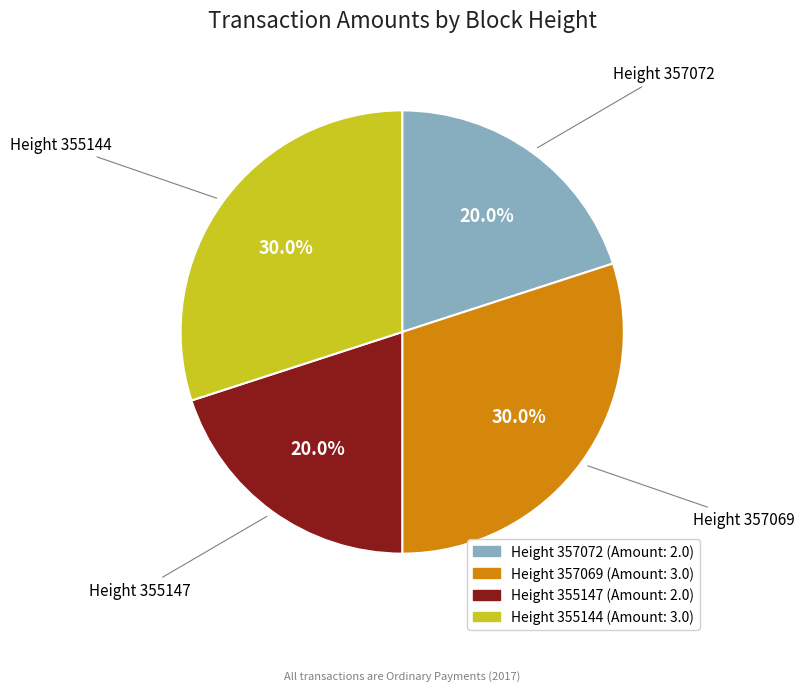

Is there any slice that represents more than half of the pie?

No